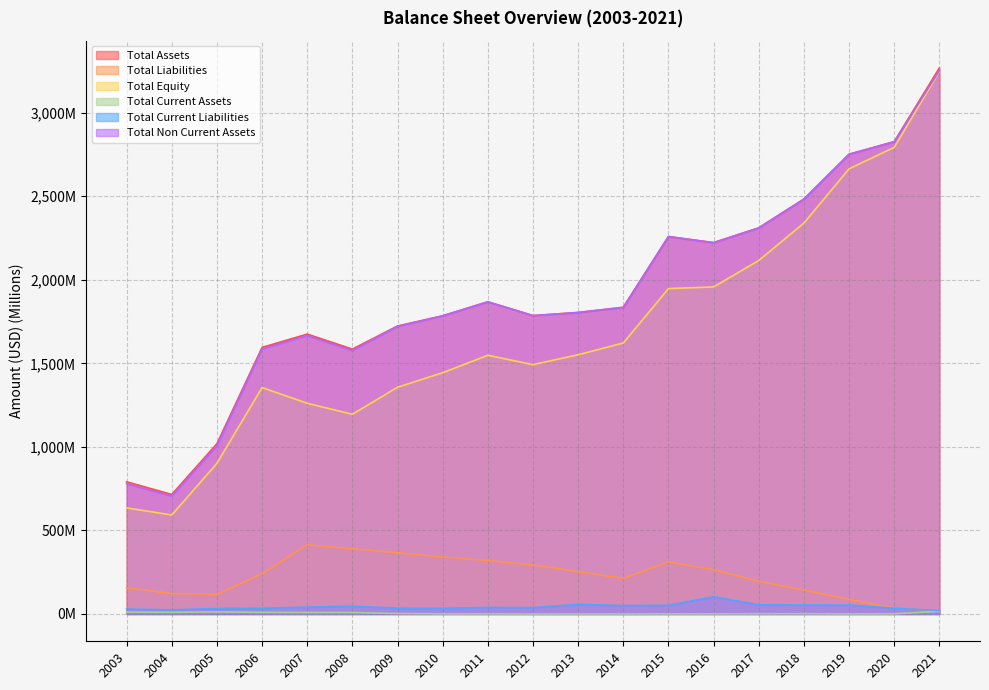

True or false: Total Current Assets has more than 1 interior local peaks.

True